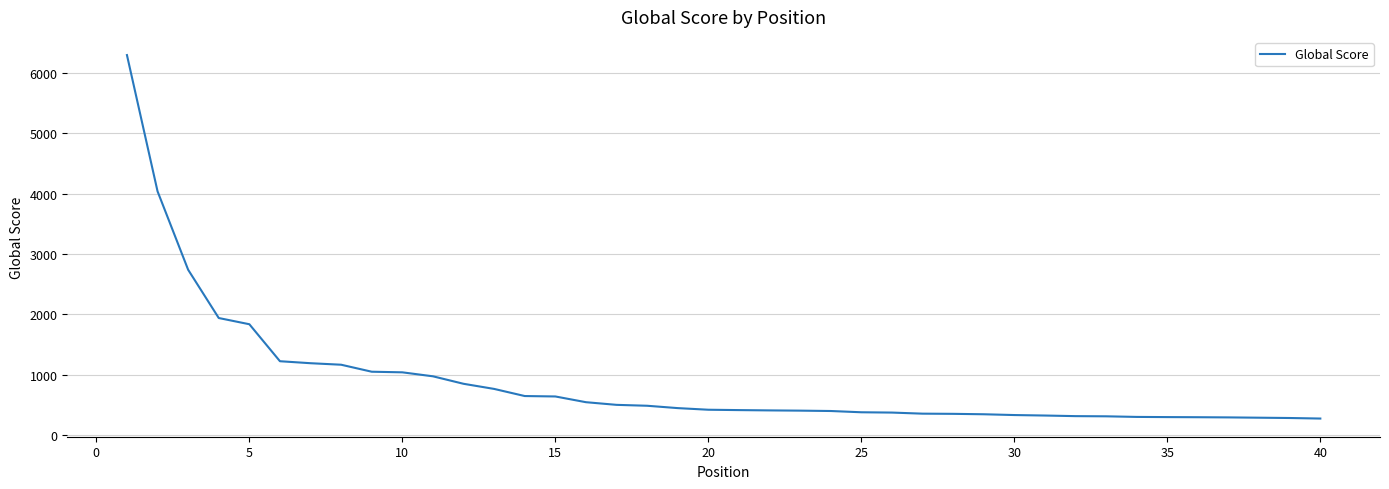

What is the greatest value displayed?

6295